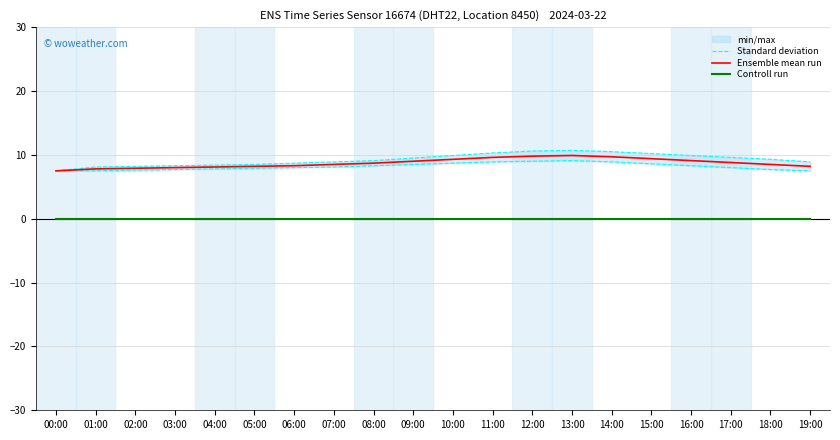

Which category has the lowest value across all series?

00:00